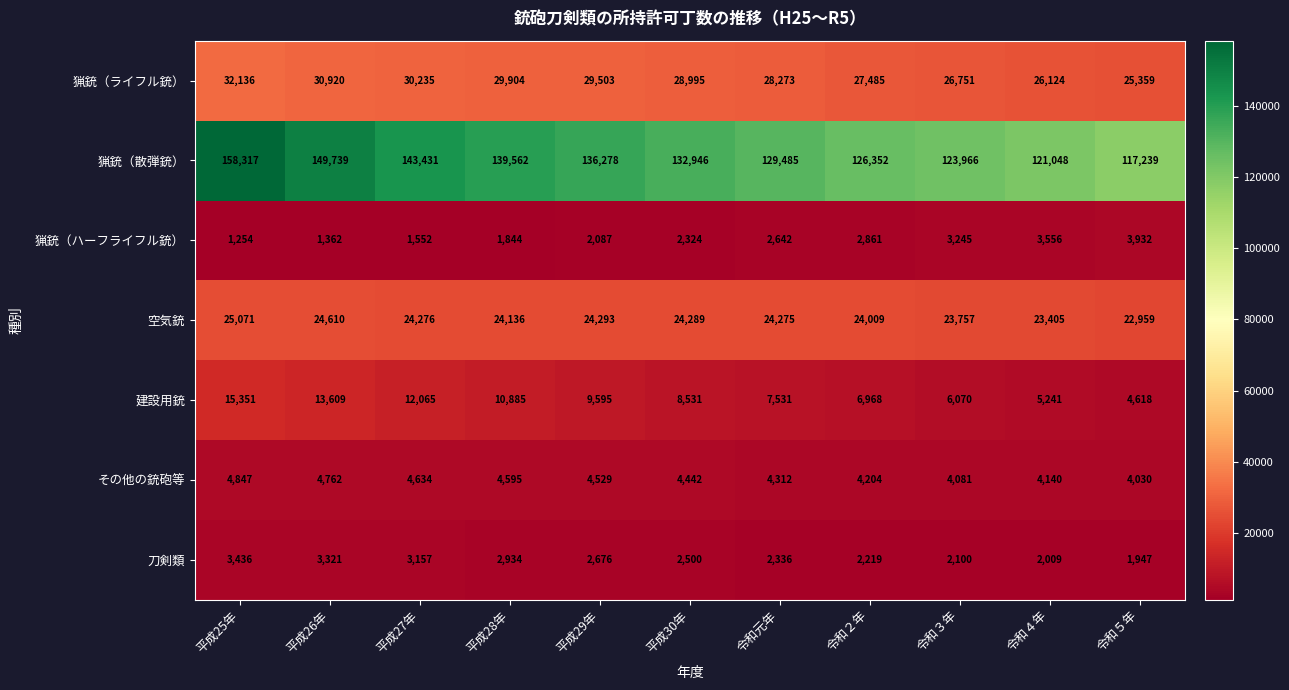

The その他の銃砲等 series shows 4634 at 平成27年. True or false?

True